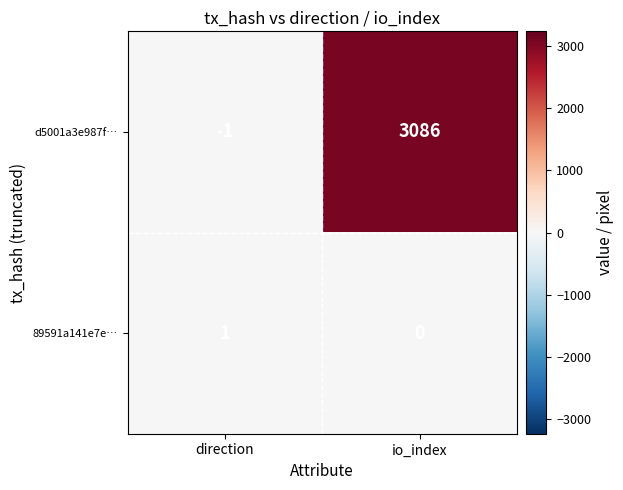

Count the number of data series in this chart.

2